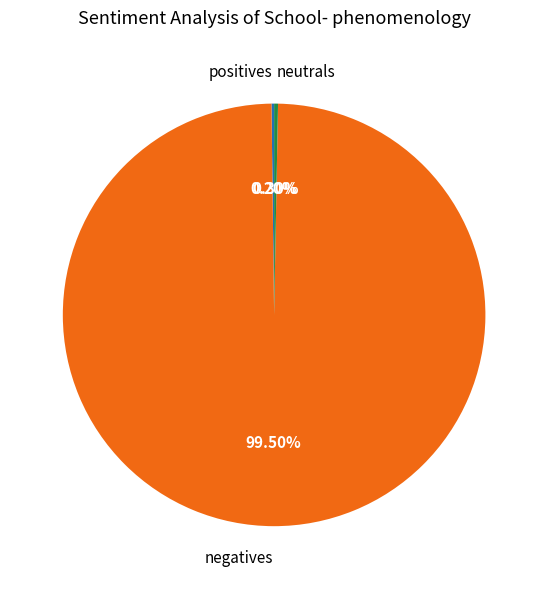

Is the sum of negatives and neutrals greater than half?

Yes